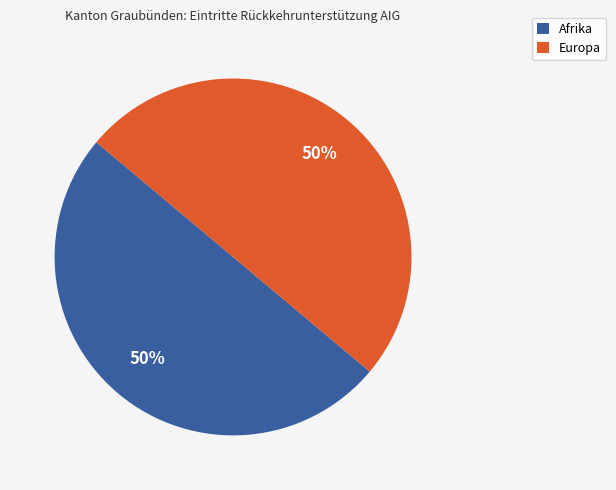

How many segments does this pie chart have?

2